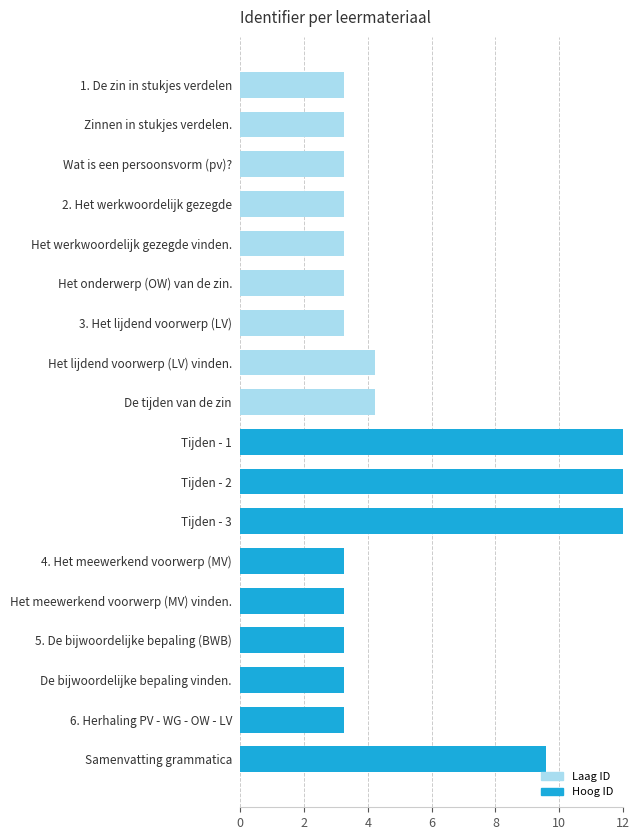

Approximately how many times larger is the value at Het lijdend voorwerp (LV) vinden. compared to 1. De zin in stukjes verdelen?

1.3